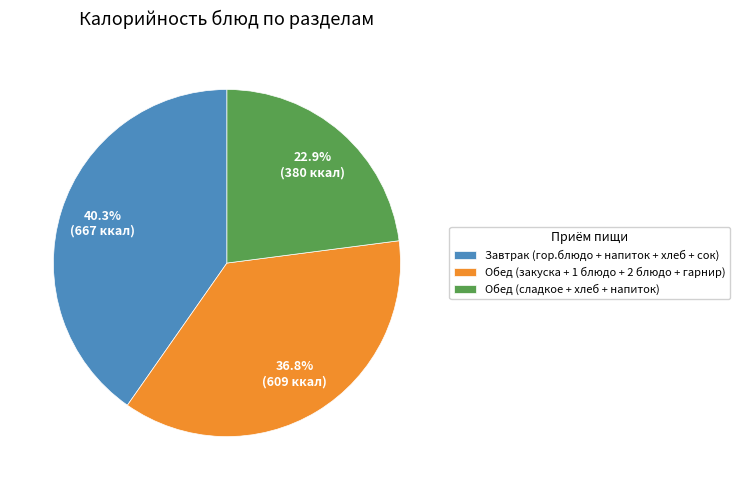

Between Обед (закуска + 1 блюдо + 2 блюдо + гарнир) and Обед (сладкое + хлеб + напиток), which is larger?

Обед (закуска + 1 блюдо + 2 блюдо + гарнир)